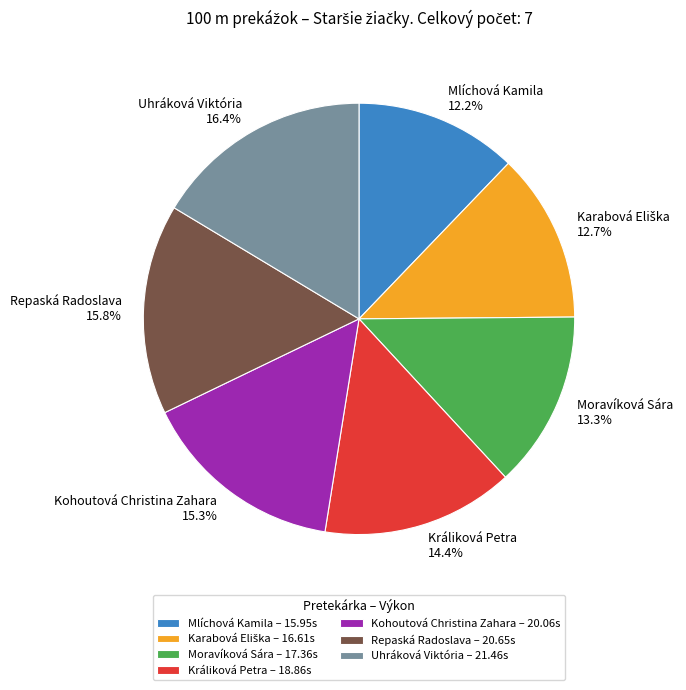

Is Králiková Petra the majority of the pie?

No